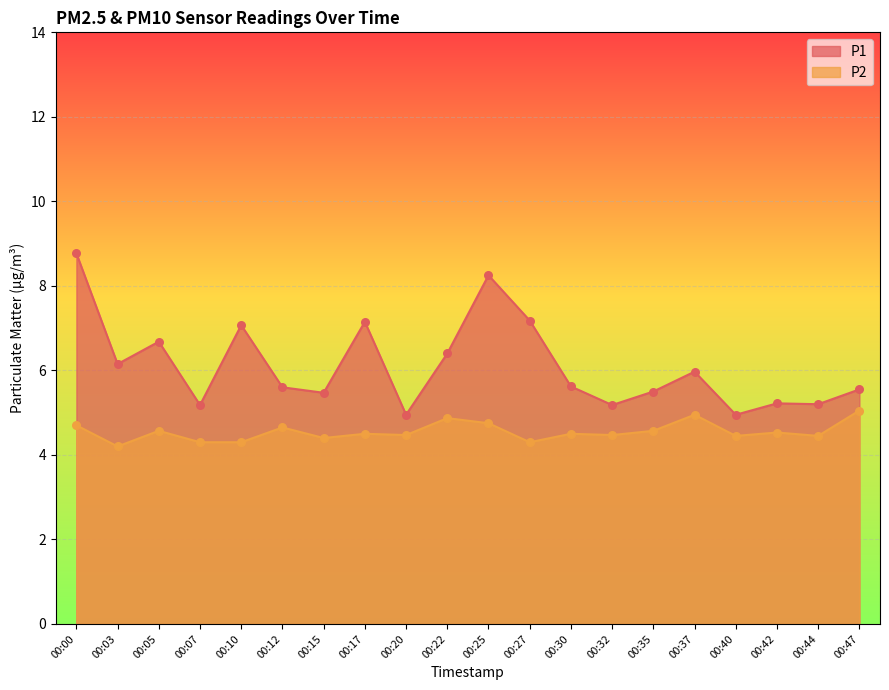

Which series reaches the minimum Y coordinate?

P2